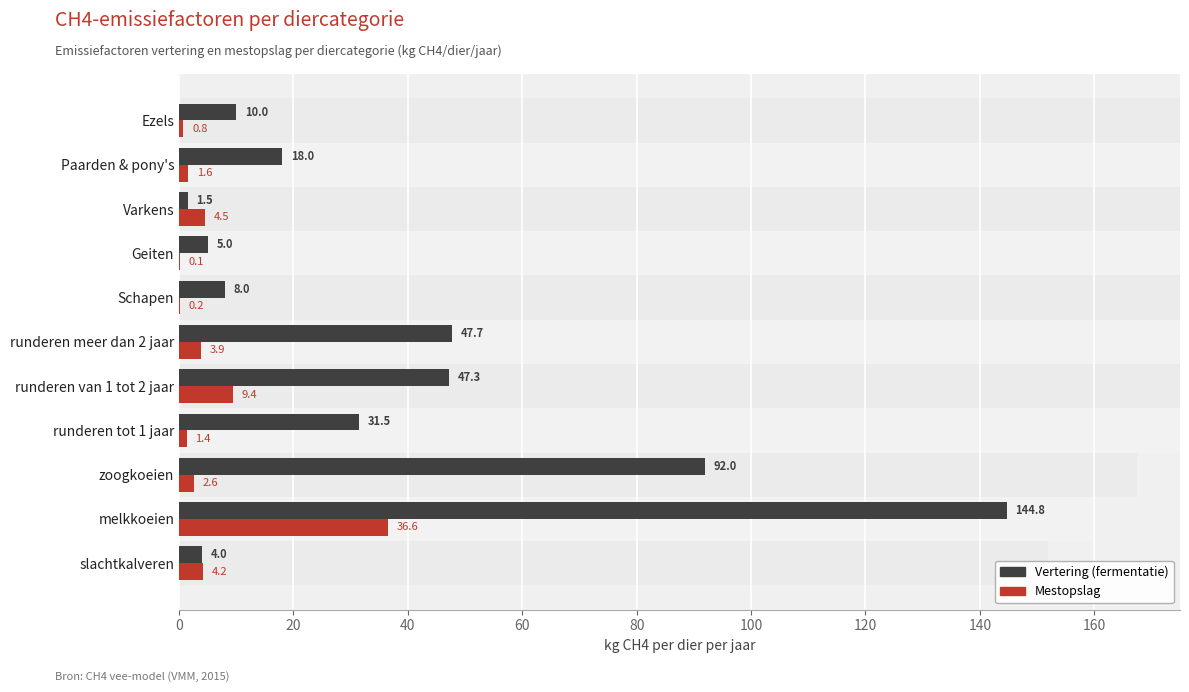

At runderen van 1 tot 2 jaar, list the series in order from smallest to largest.

Mestopslag, Vertering (fermentatie)